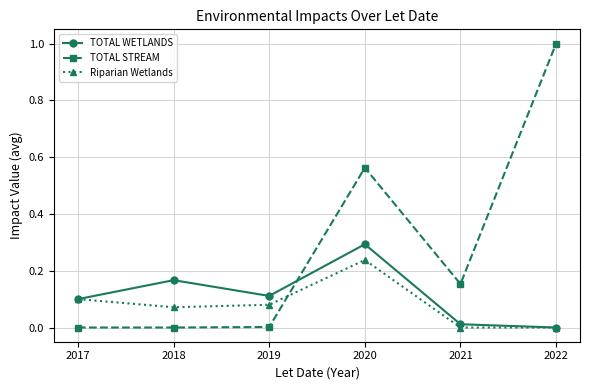

Is it true that TOTAL WETLANDS equals 0.1 at 2017?

True